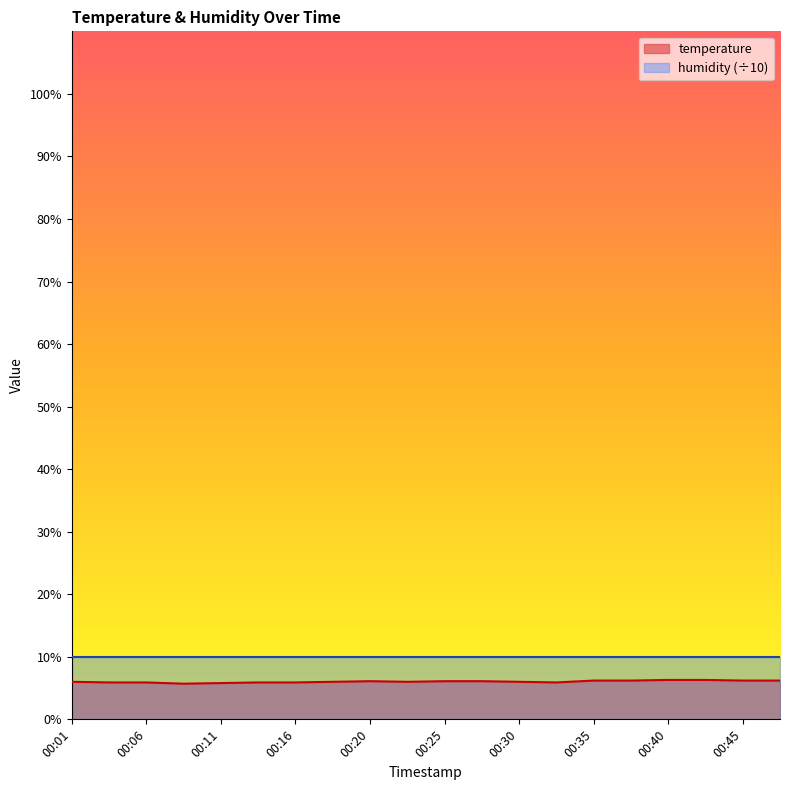

Does the chart display data point markers on the line(s)?

No